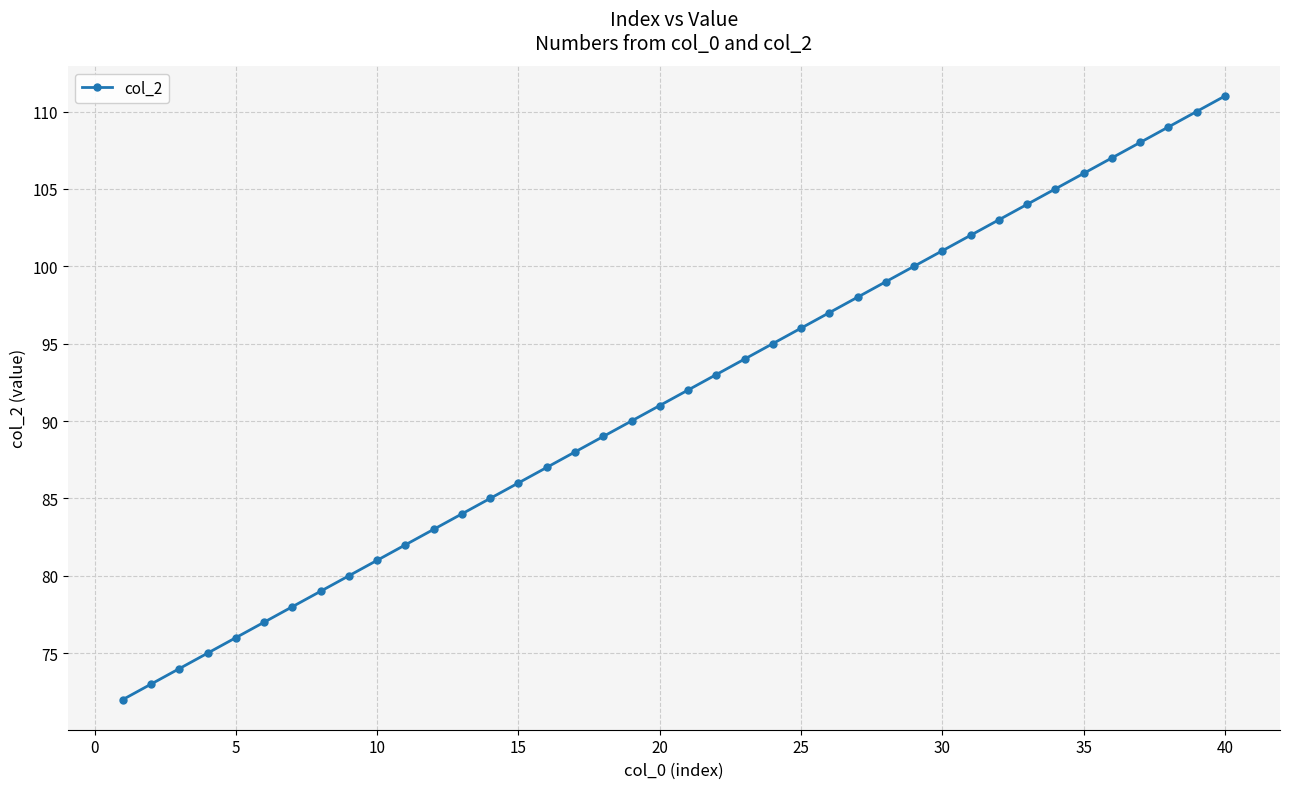

What is the value of the 36th point from the left?

107